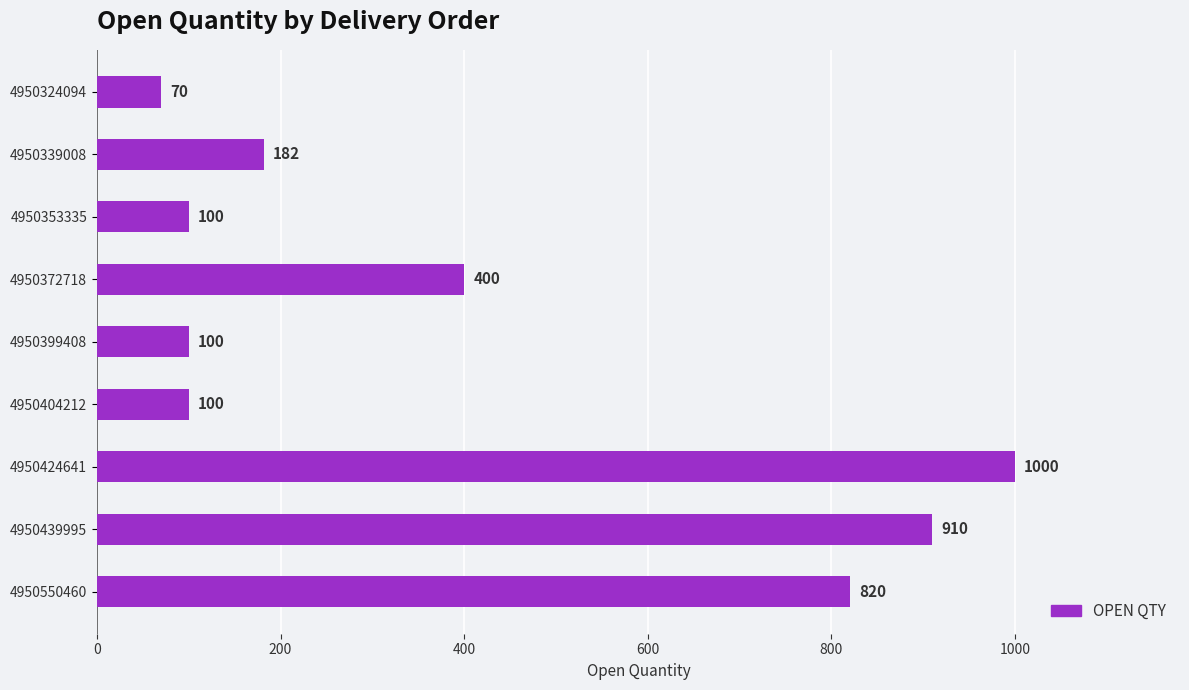

How many bars are there in total?

9